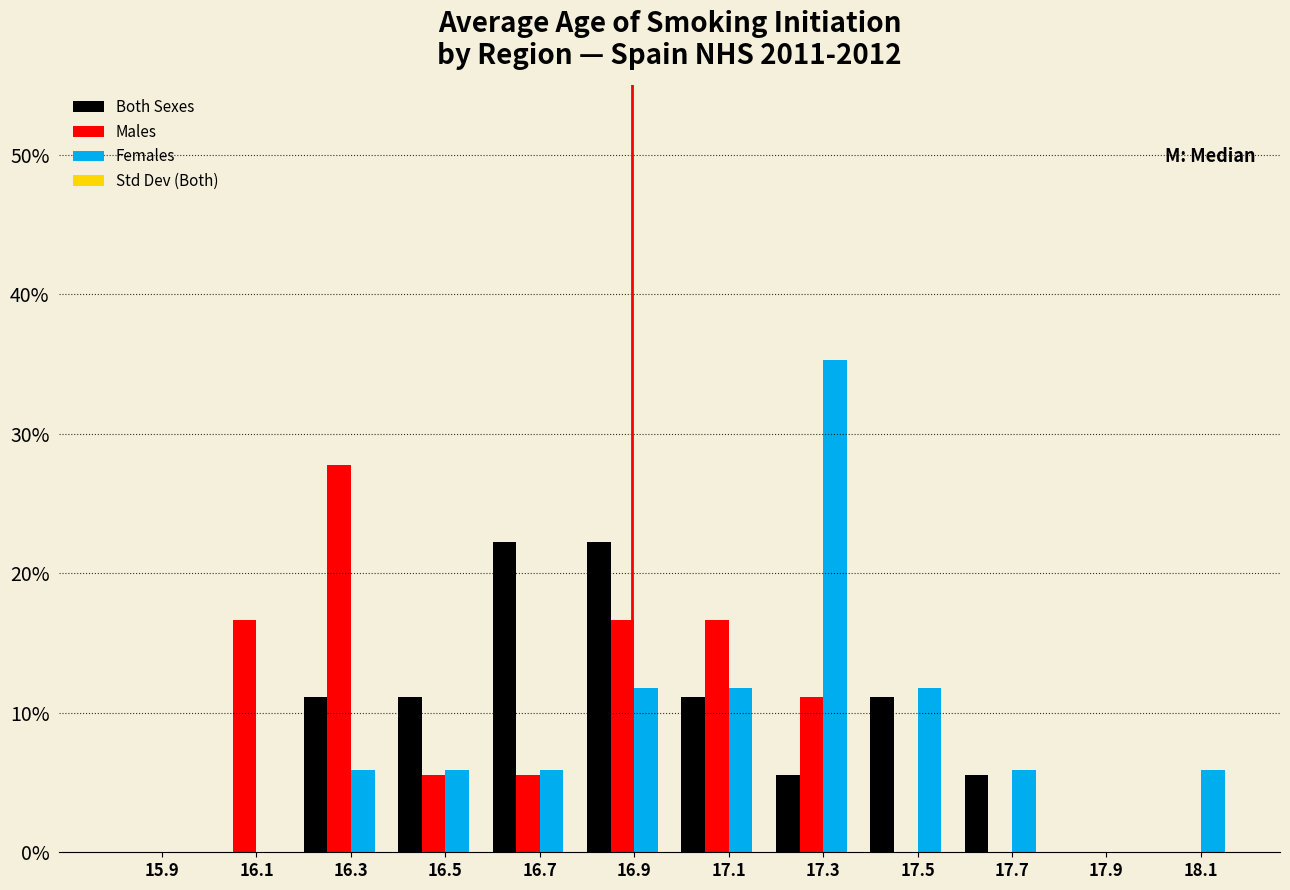

Does the chart contain stacked bars?

No